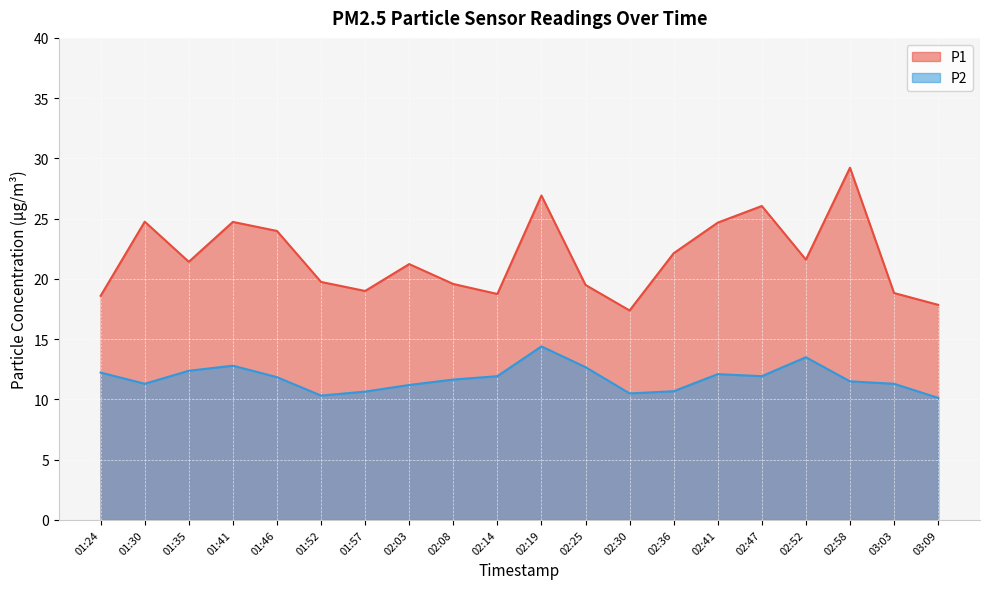

What is the difference between the P2 values at 02:52 and 01:41?

0.7